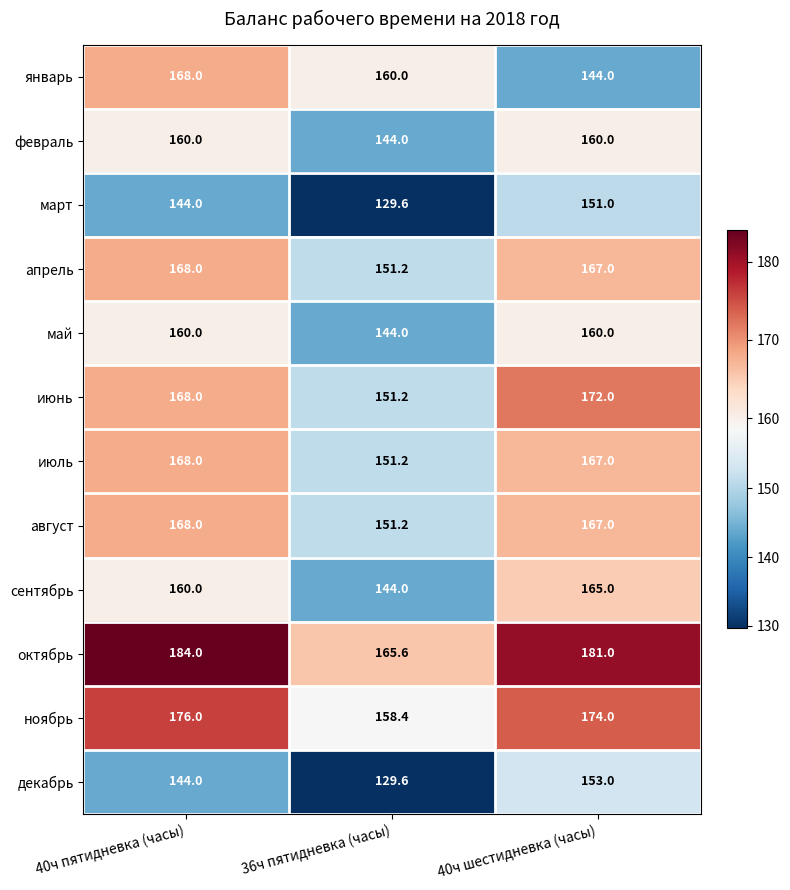

Read the сентябрь value at 40ч пятидневка (часы).

160.0